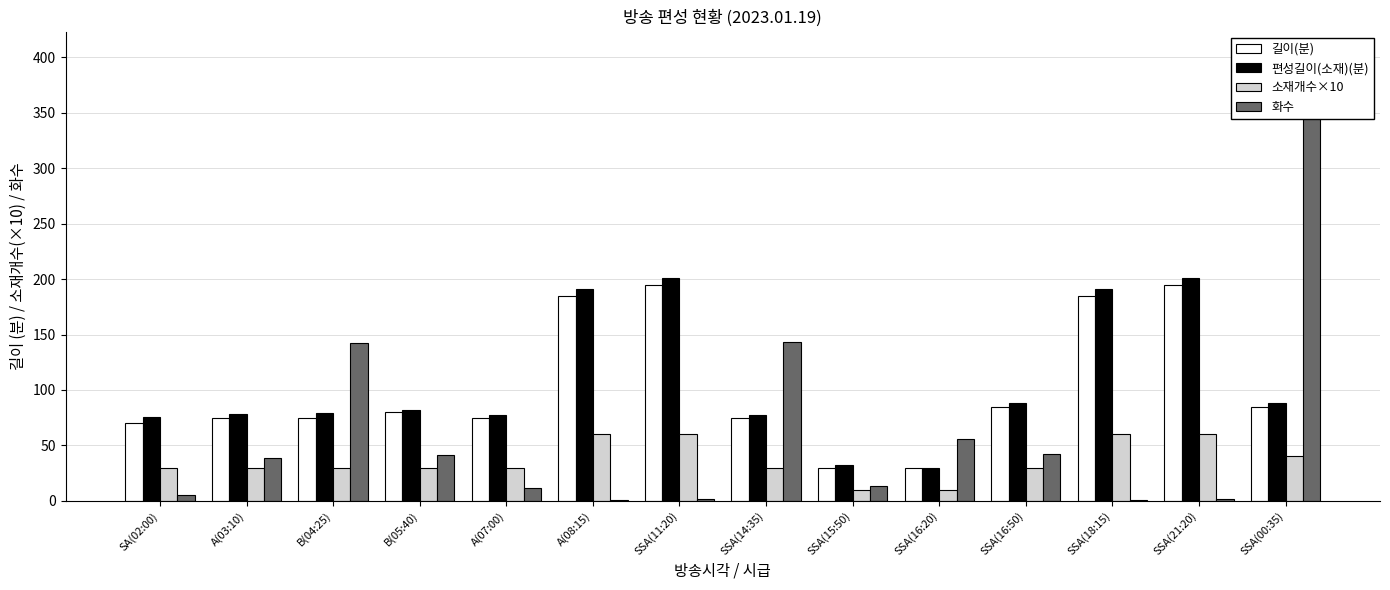

Rank the series at SSA(11:20) from lowest to highest value.

화수, 소재개수×10, 길이(분), 편성길이(소재)(분)